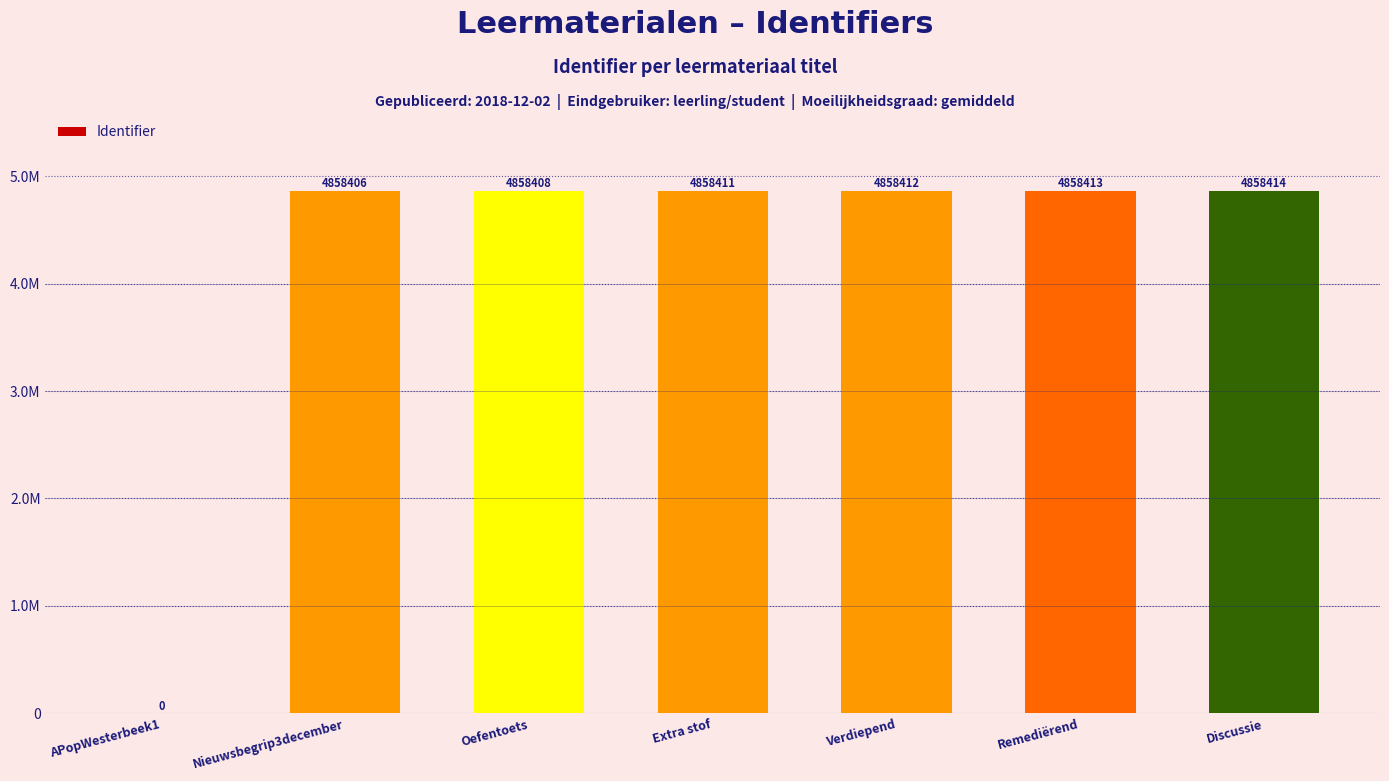

Rank the categories by value from lowest to highest.

APopWesterbeek1, Nieuwsbegrip3december, Oefentoets, Extra stof, Verdiepend, Remediërend, Discussie